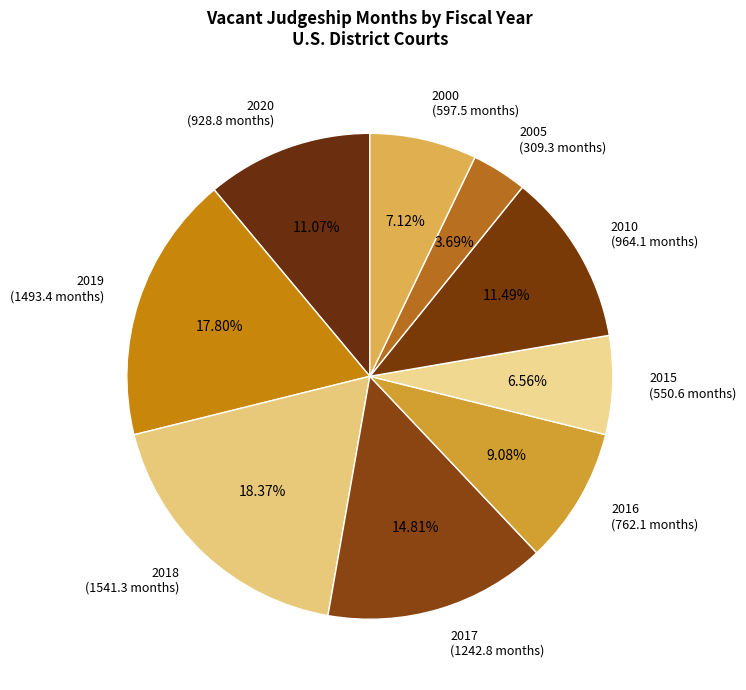

To the nearest percent, what is the combined percentage of 2017 and 2018?

33%